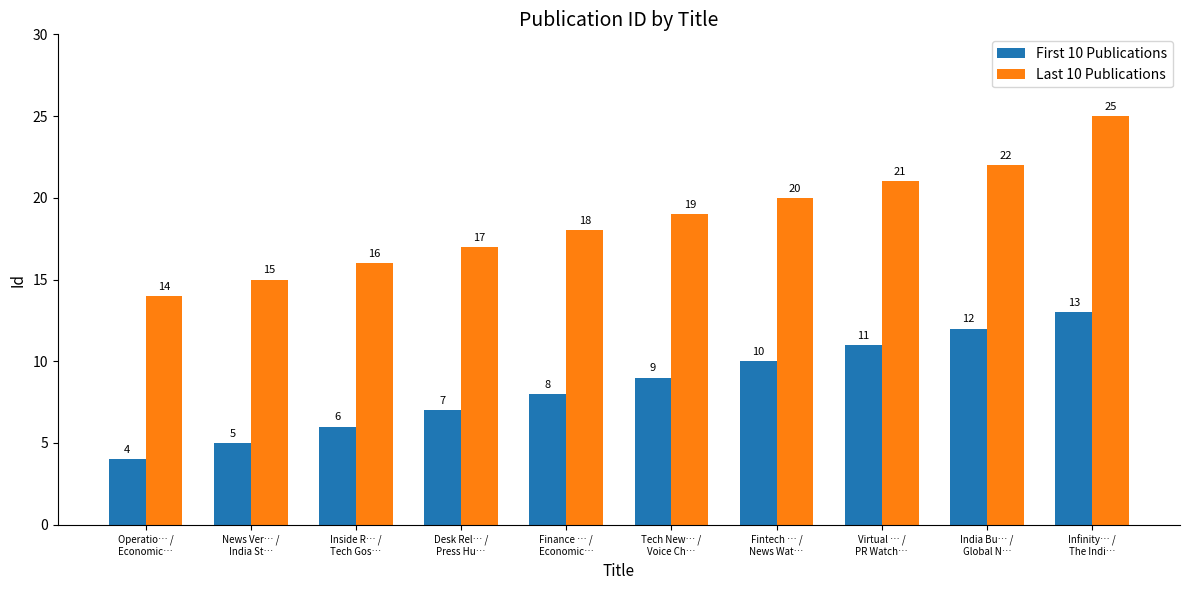

What is the highest value of the First 10 Publications series?

13